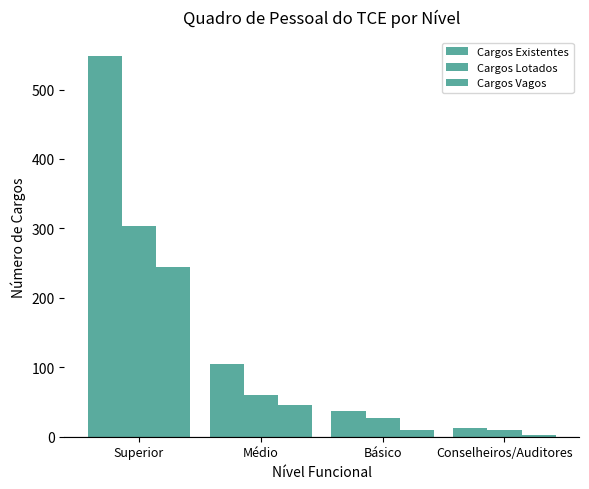

How many distinct data groups are displayed?

3